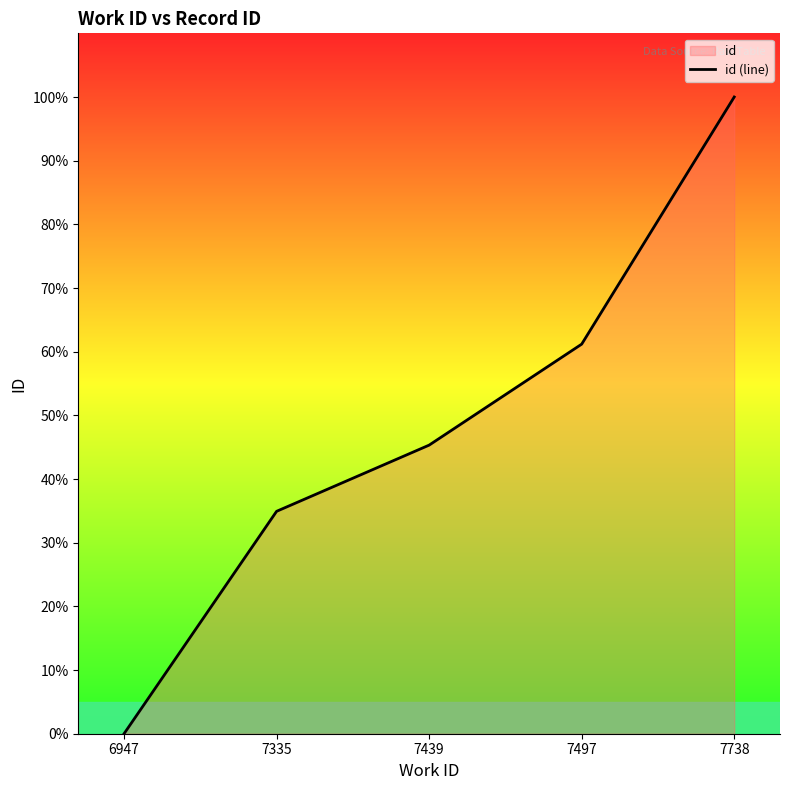

What is the change in value from 7335 to 7497?

+26.3